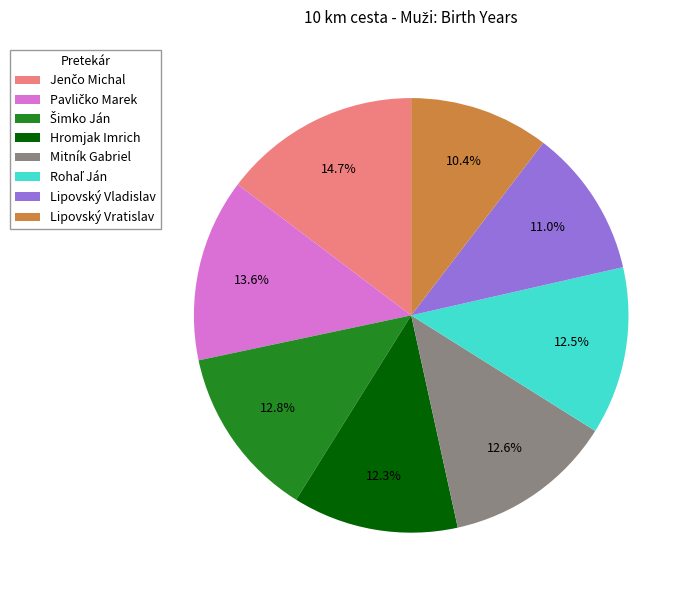

Approximately how many times larger is the value at Mitník Gabriel compared to Hromjak Imrich?

1.0